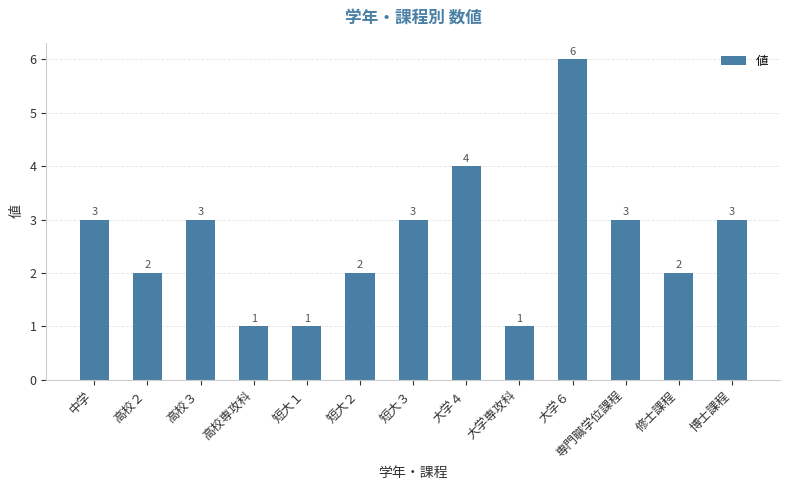

What is the difference between the values at 短大３ and 修士課程?

1